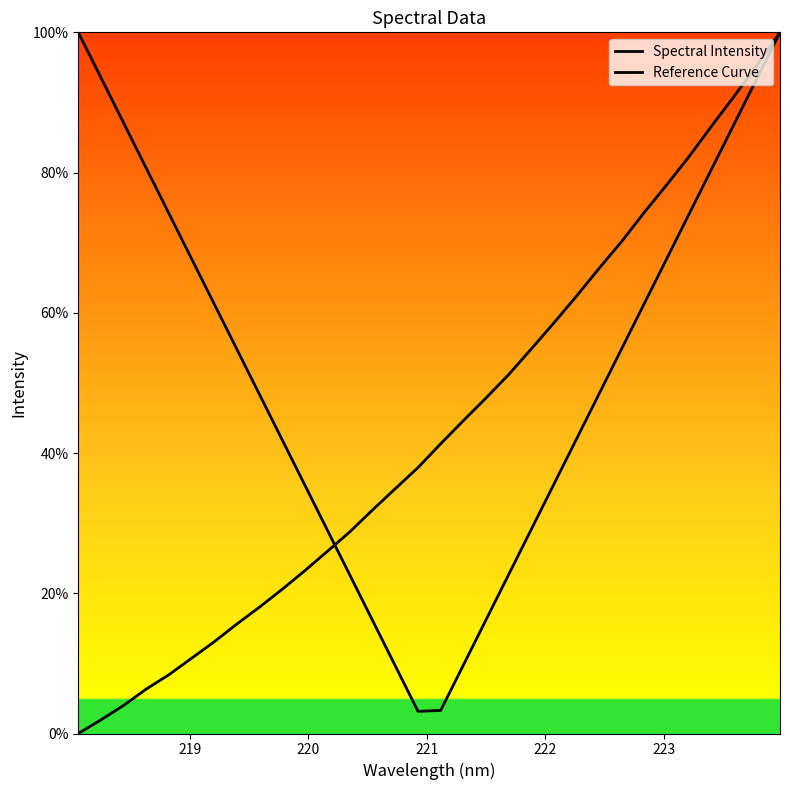

Does the chart have visible grid lines?

No